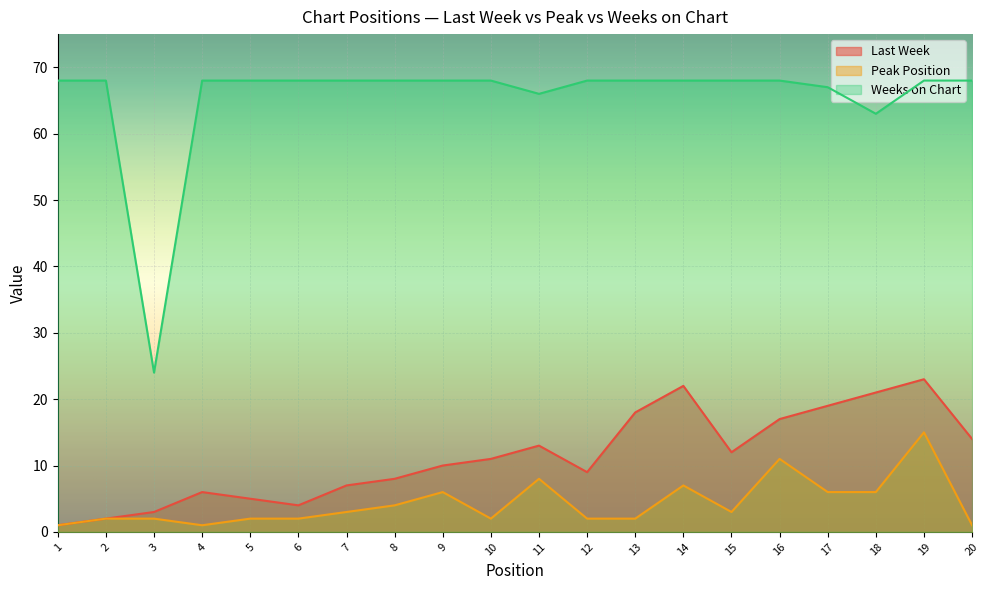

What are all the series names shown in the legend?

Last Week, Peak Position, Weeks on Chart